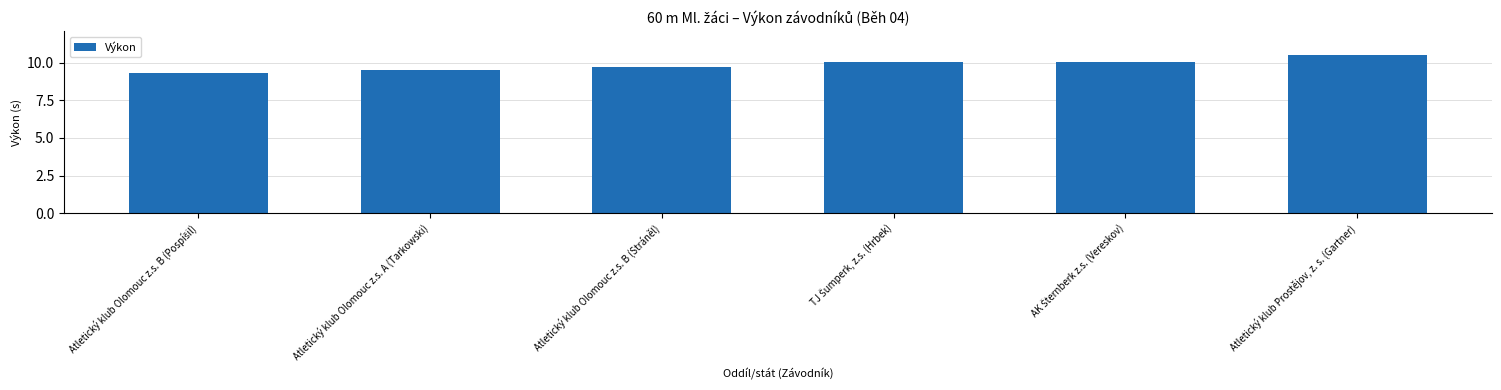

What is the value of the 3rd bar from the left?

9.8